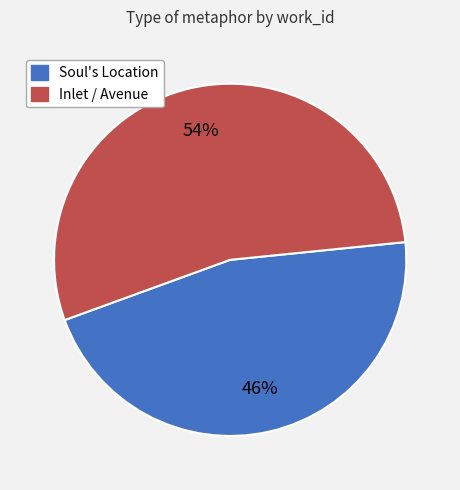

How many slices are in this pie chart?

2